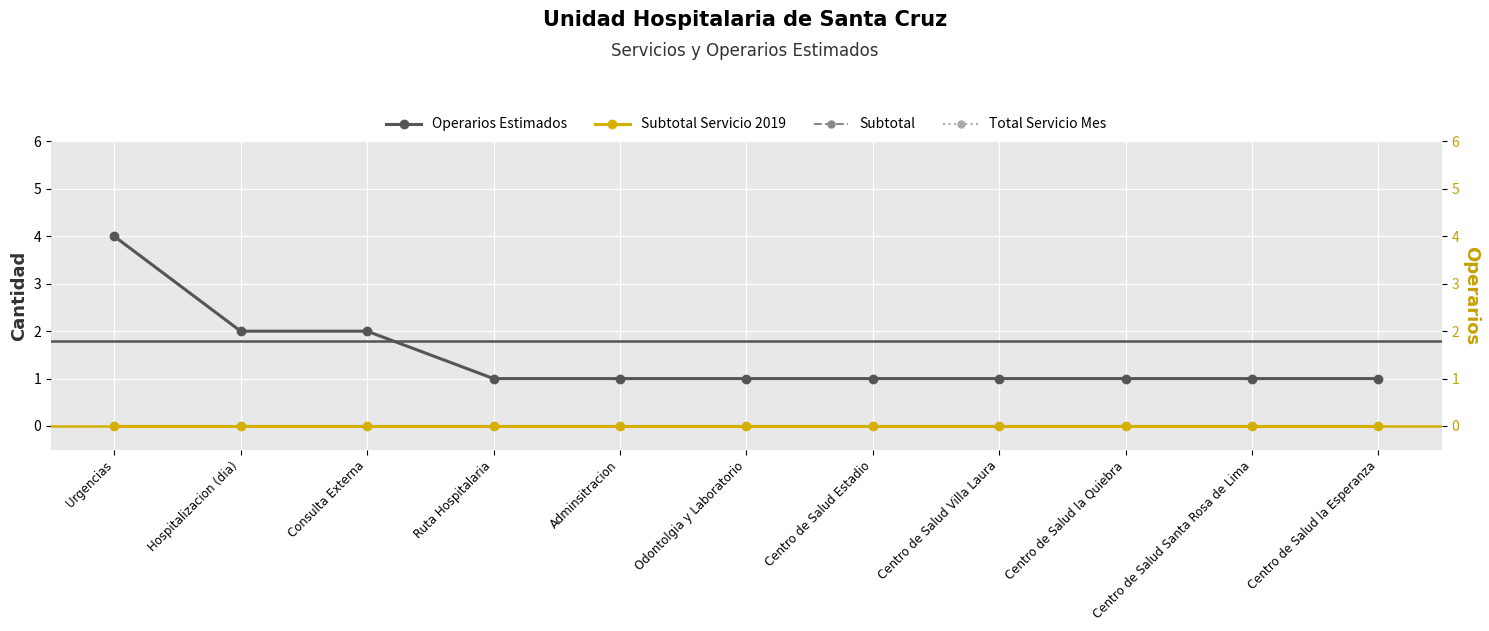

Which label corresponds to the smallest value in the chart?

Urgencias